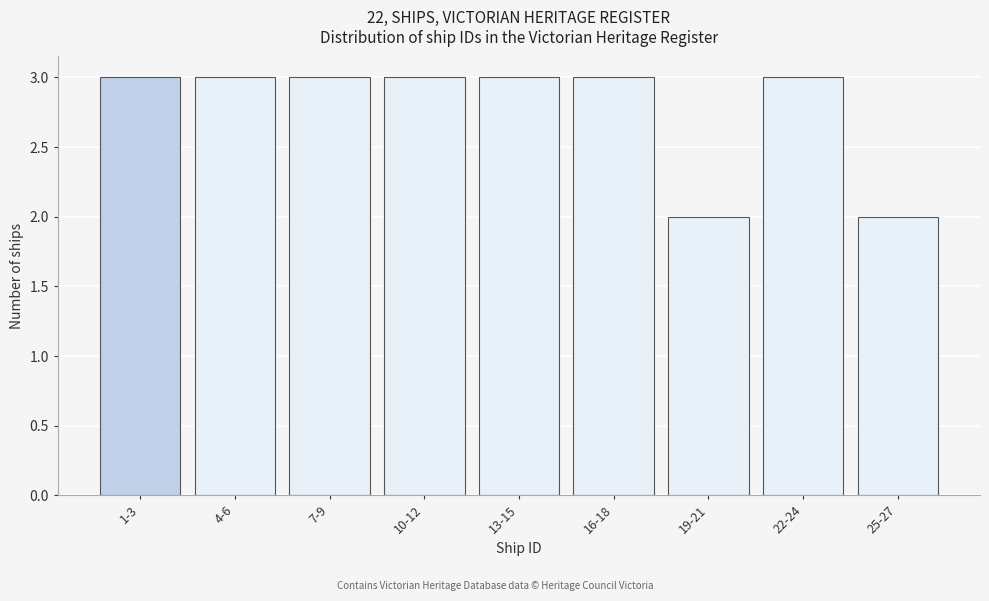

Reading right to left, extract all data points from this chart.

2	3	2	3	3	3	3	3	3